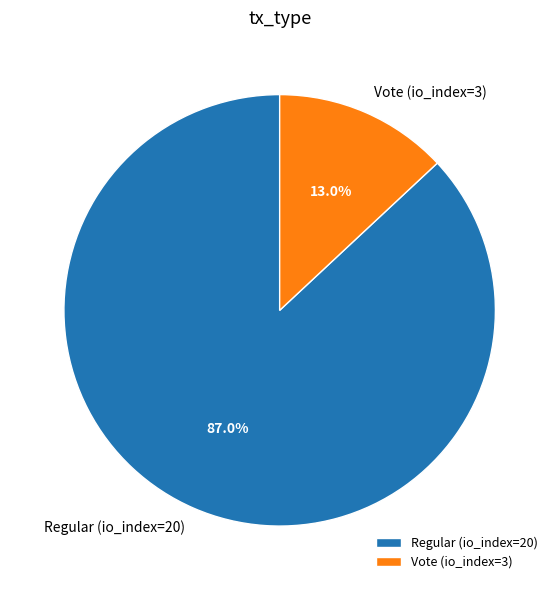

To the nearest percent, what percentage of the pie is Regular (io_index=20)?

87%